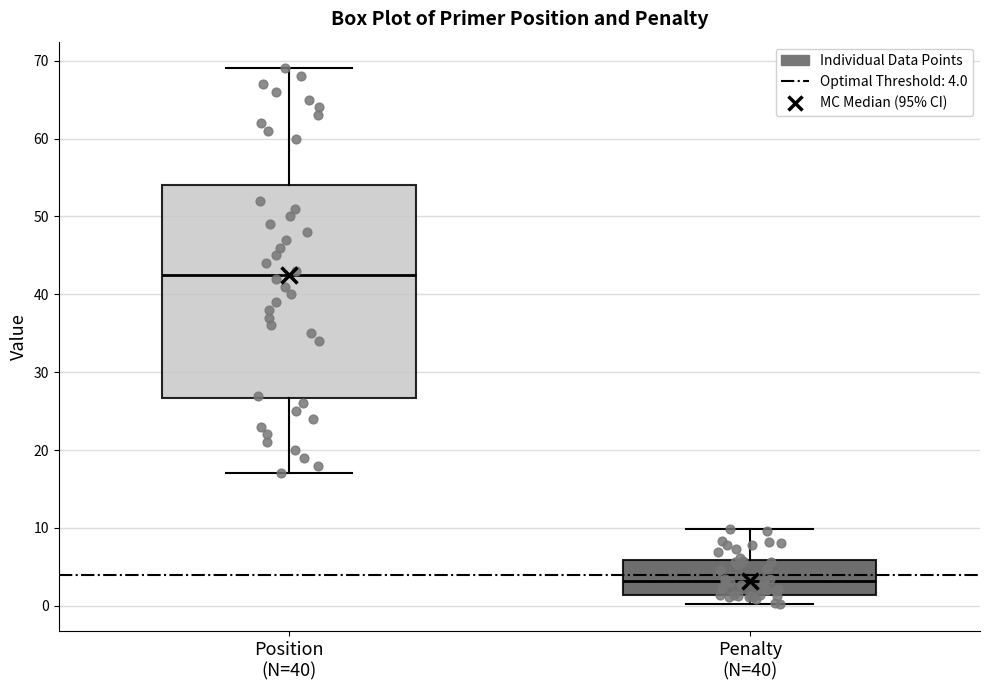

Reading left to right, read every box against the y-axis: the position of its median line, the range the box covers, and the ends of its whiskers. The values are not printed on the chart, so give them approximately, as read against the axis.

Position (N=40): median 43, box 27 to 54, whiskers 17 to 69
Penalty (N=40): median 3, box 1 to 6, whiskers 0 to 10